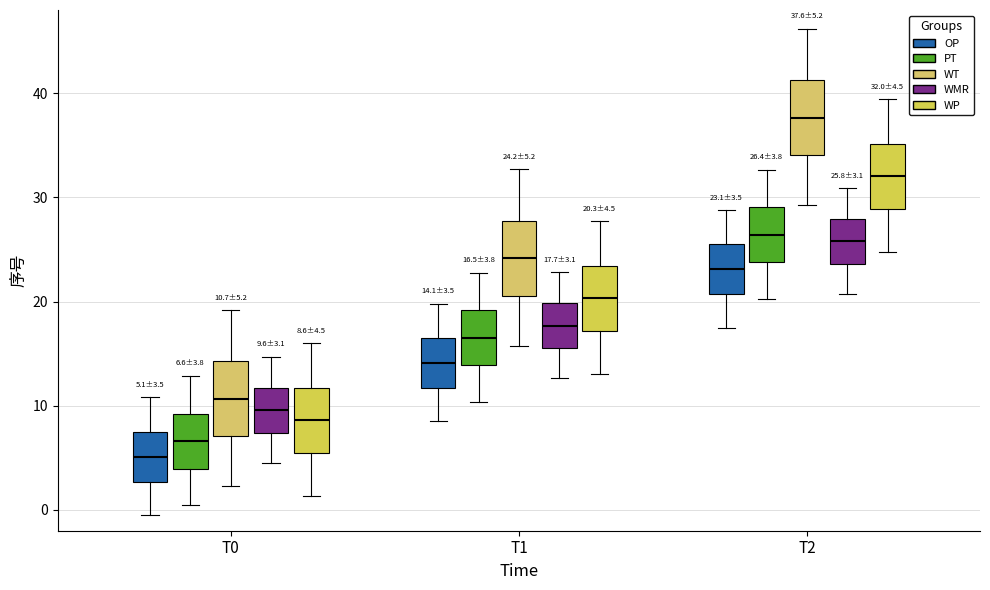

Which box has the highest median line?

T2 (WT)